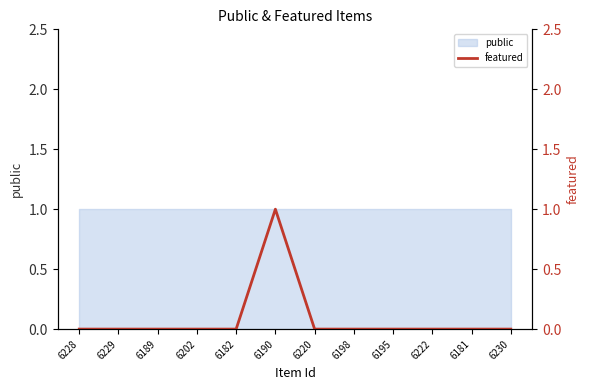

At which label is the value closest to 0?

6228